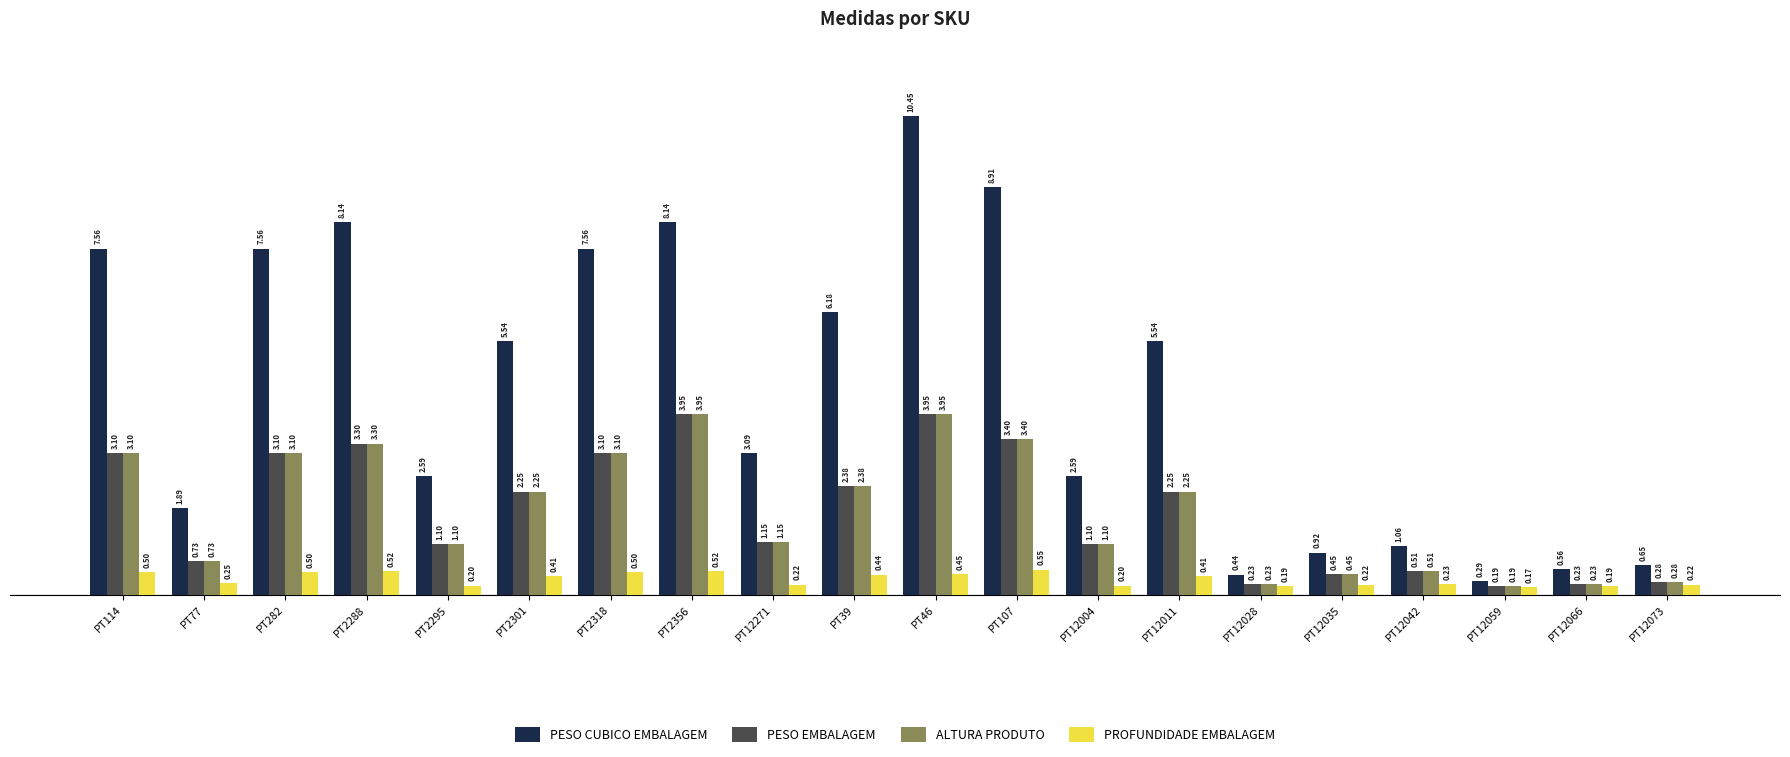

Which series has the widest spread of values?

PESO CUBICO EMBALAGEM